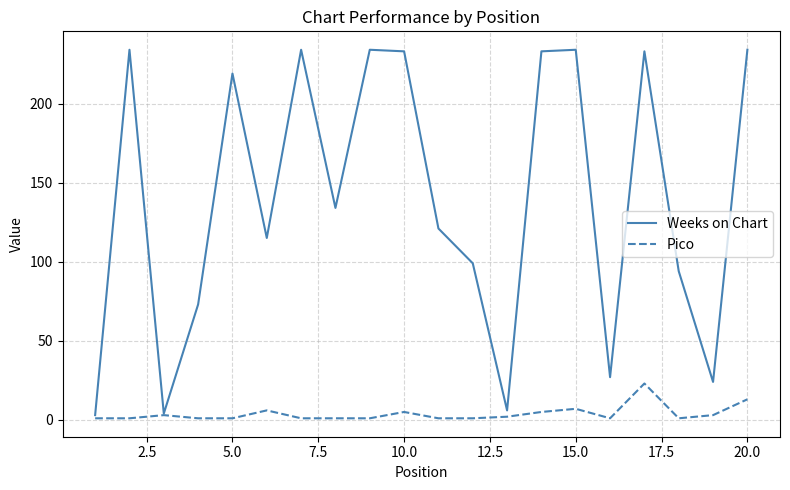

Which series has the largest total across all categories?

Weeks on Chart